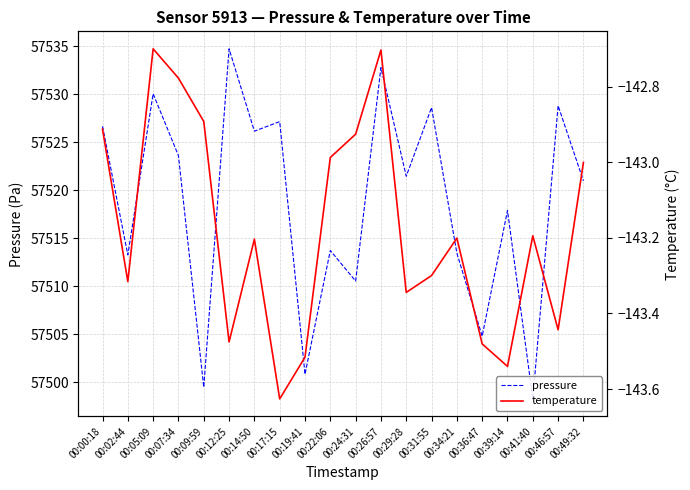

What is the maximum value shown in the chart?

57534.7